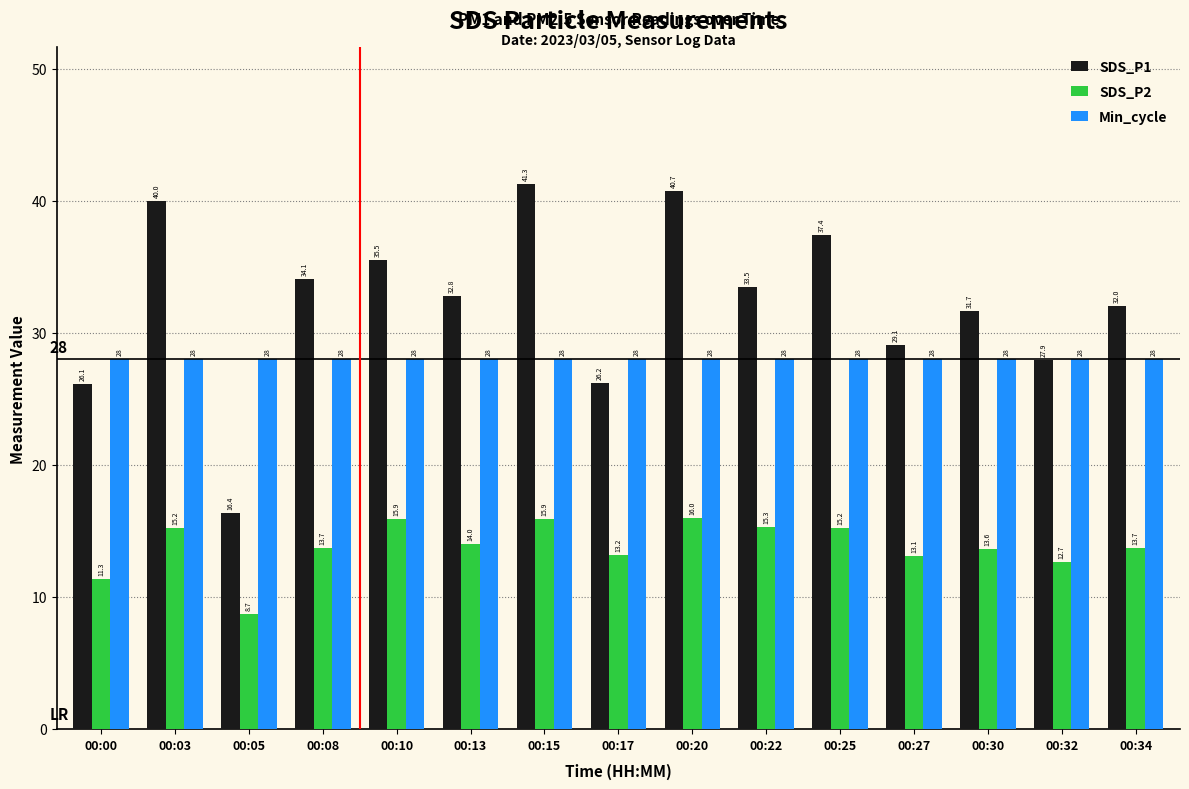

What is the greatest value displayed?

41.3